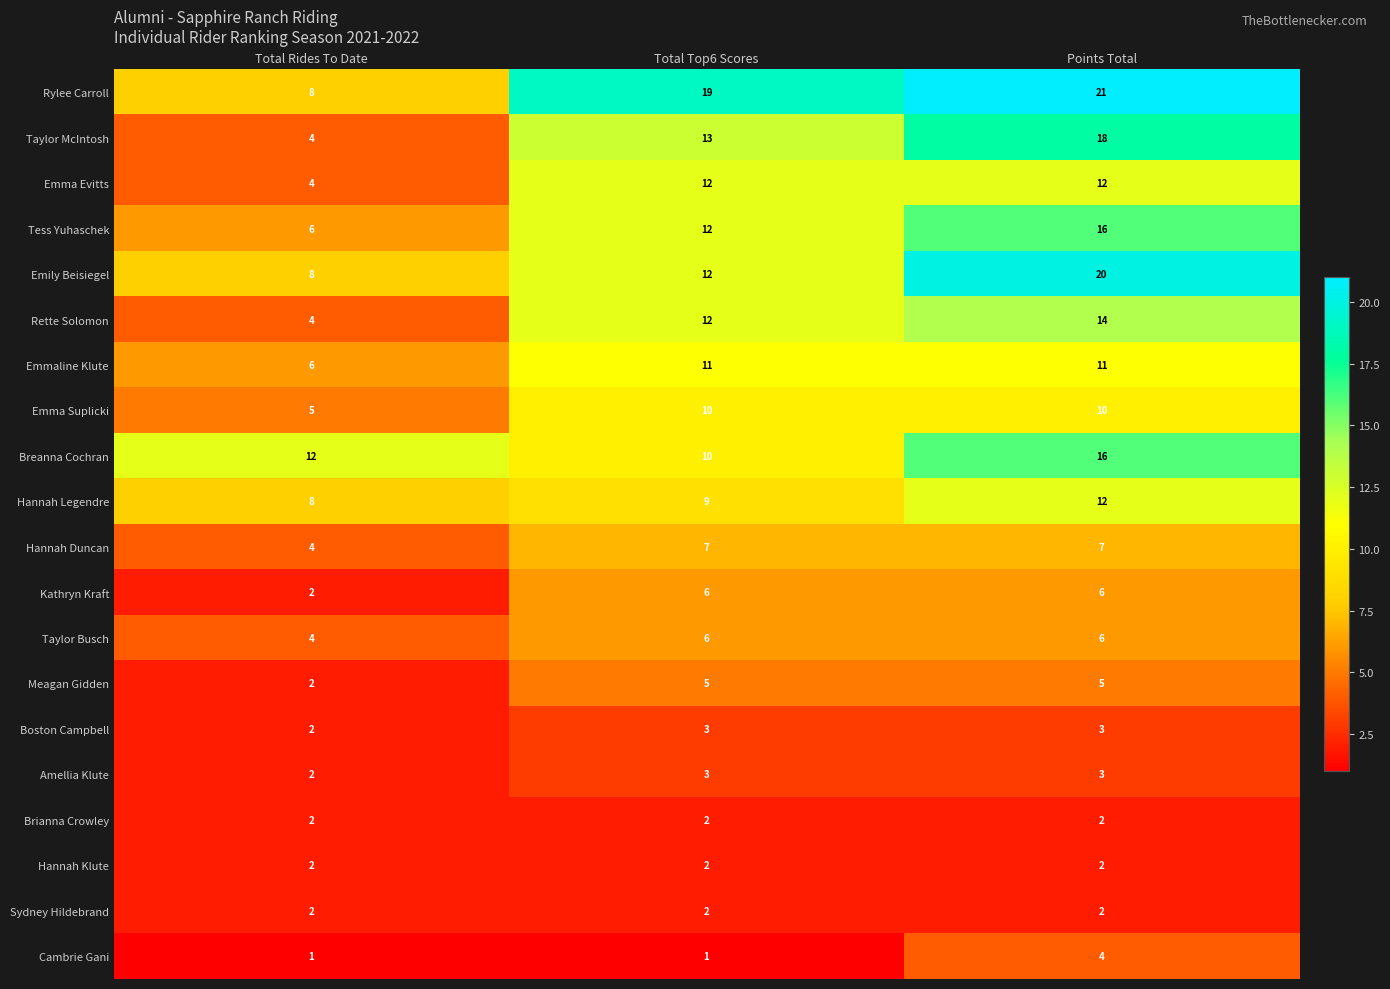

The value of Emily Beisiegel at Points Total is 20. True or false?

True